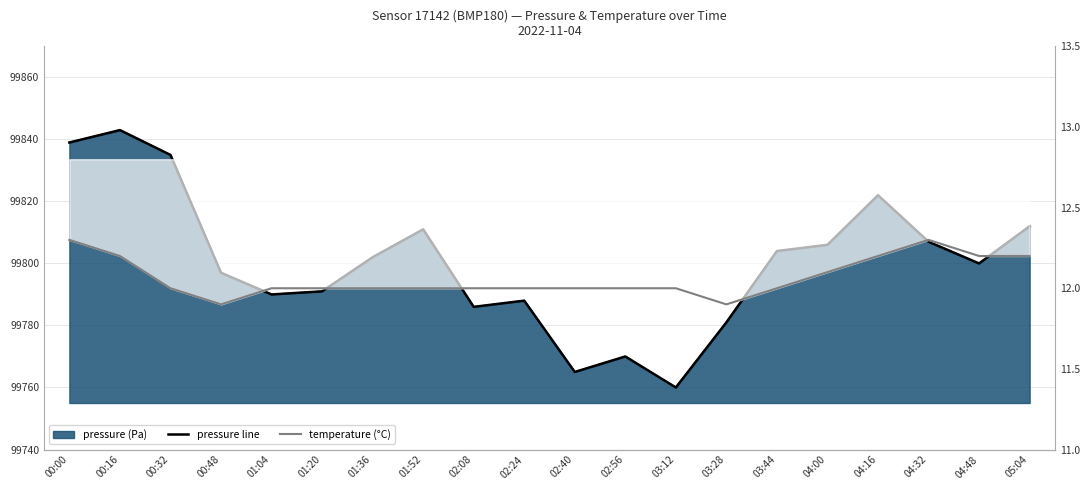

At which category is the sum across all series the highest?

00:16